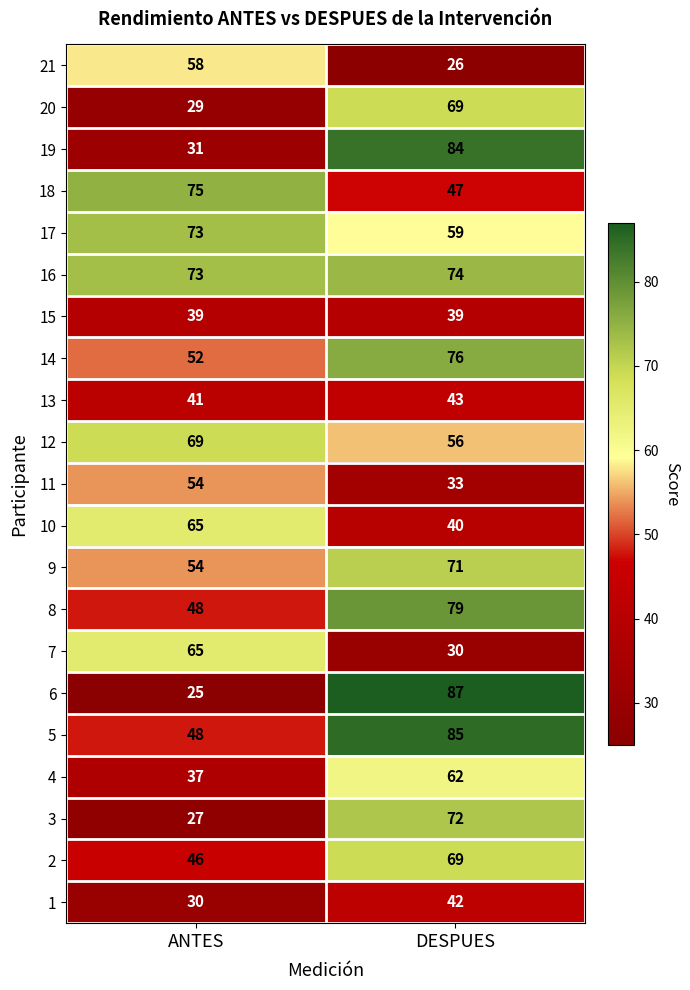

What is the average value of the 16 series?

74